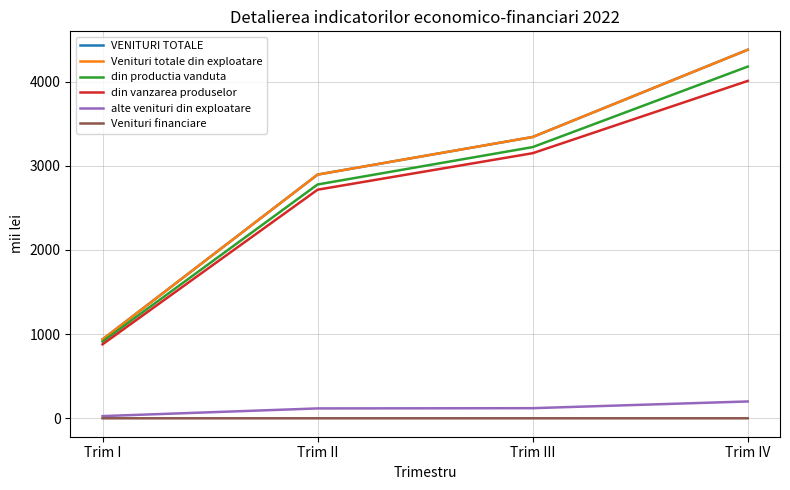

Is the value of Venituri totale din exploatare at Trim IV greater than the value of VENITURI TOTALE at Trim II?

Yes